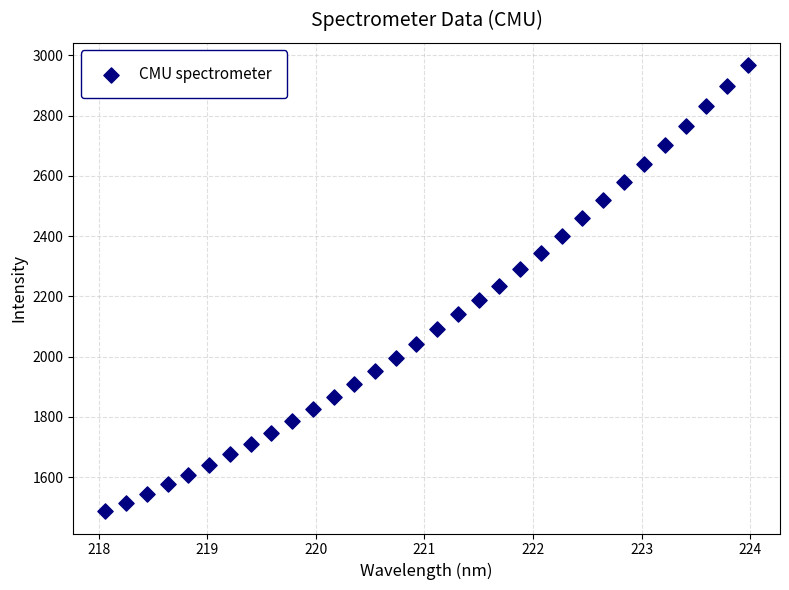

What is the range of Y values (max minus min)?

1480.3